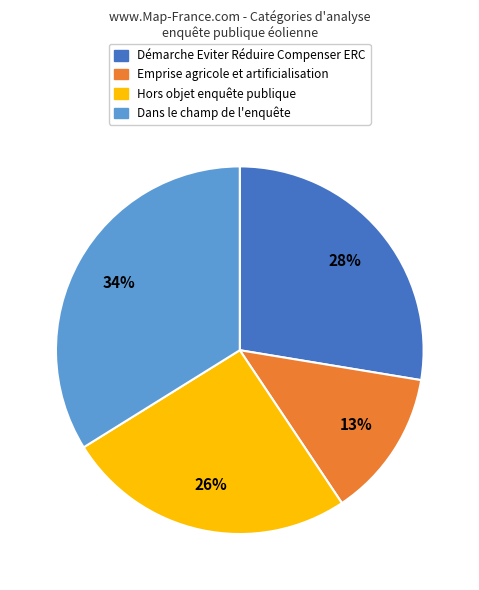

Rank the categories by value from lowest to highest.

Emprise agricole et artificialisation, Hors objet enquête publique, Démarche Eviter Réduire Compenser ERC, Dans le champ de l'enquête